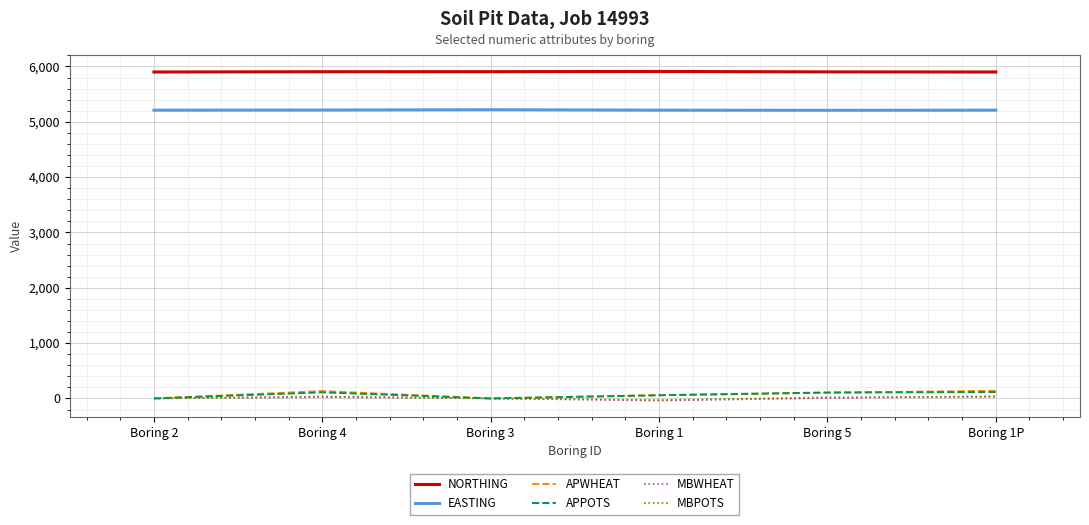

True or false: EASTING and APPOTS intersect in this chart.

False